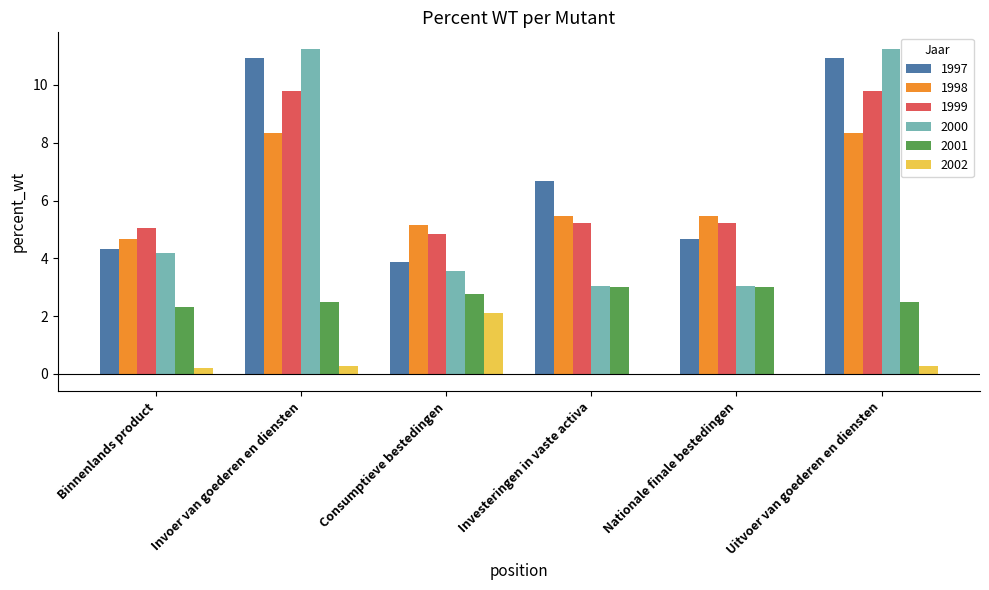

The 2001 series shows 0.6 at Consumptieve bestedingen. True or false?

False